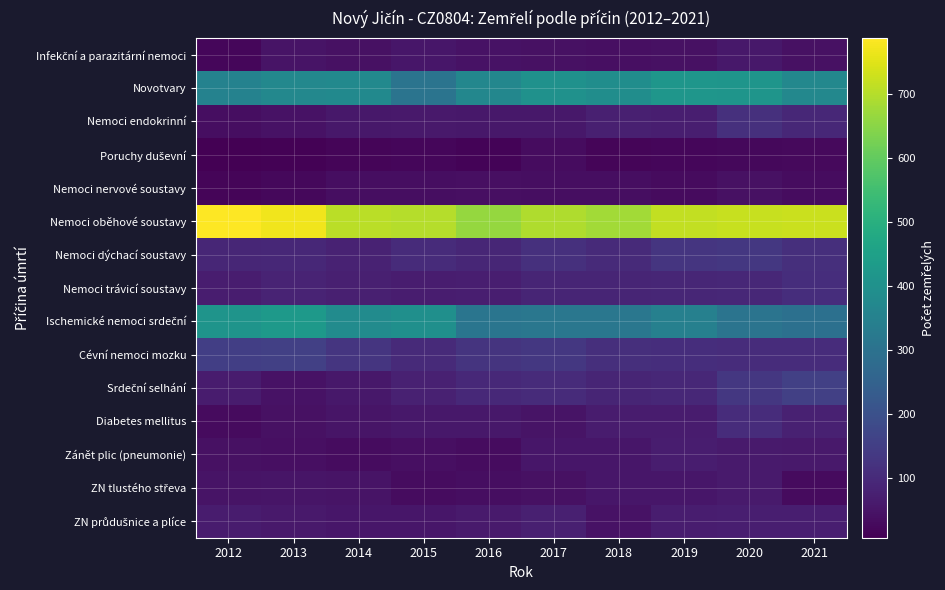

Rank the series by their maximum value, from highest to lowest.

Nemoci oběhové soustavy, Ischemické nemoci srdeční, Novotvary, Cévní nemoci mozku, Srdeční selhání, Nemoci dýchací soustavy, Nemoci endokrinní, Nemoci trávicí soustavy, Diabetes mellitus, ZN průdušnice a plíce, Zánět plic (pneumonie), ZN tlustého střeva, Infekční a parazitární nemoci, Nemoci nervové soustavy, Poruchy duševní